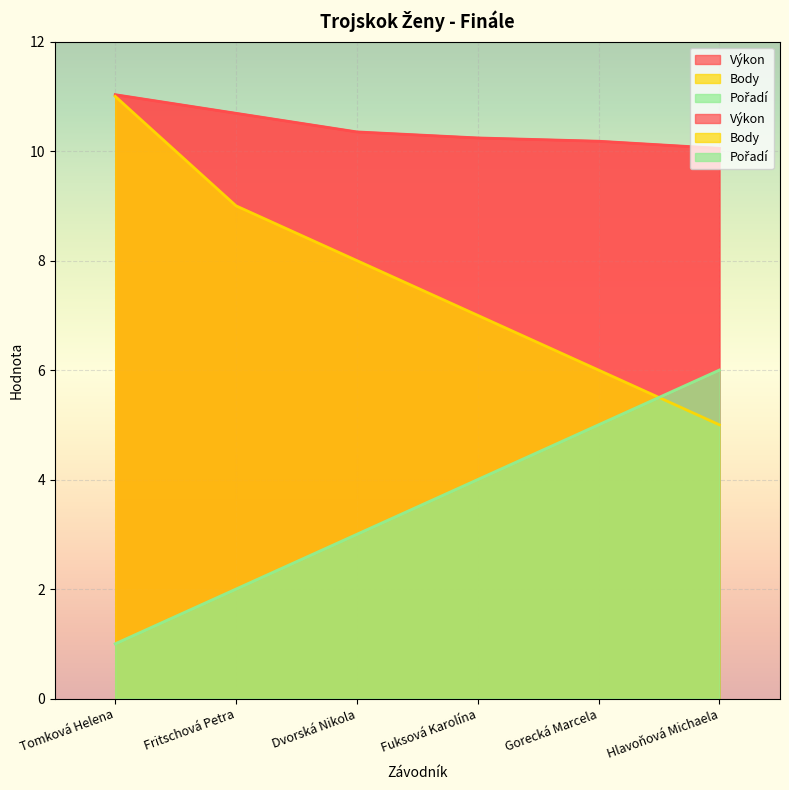

What are all the series names shown in the legend?

Výkon, Body, Pořadí